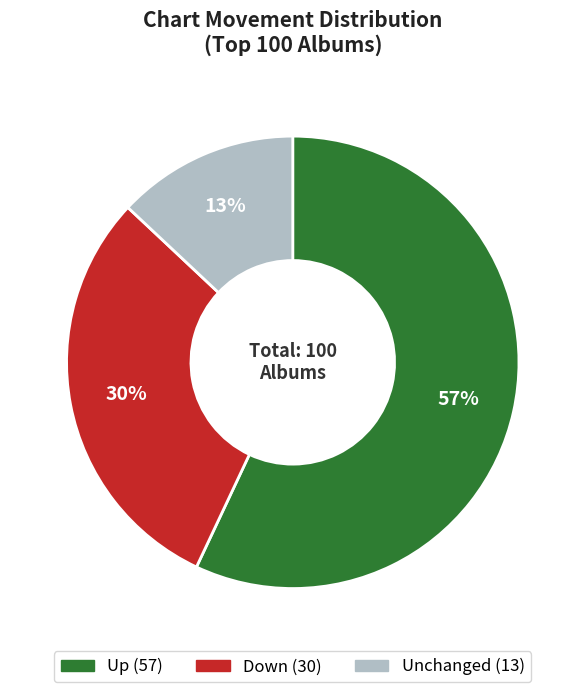

Is there a majority slice in this chart?

Yes